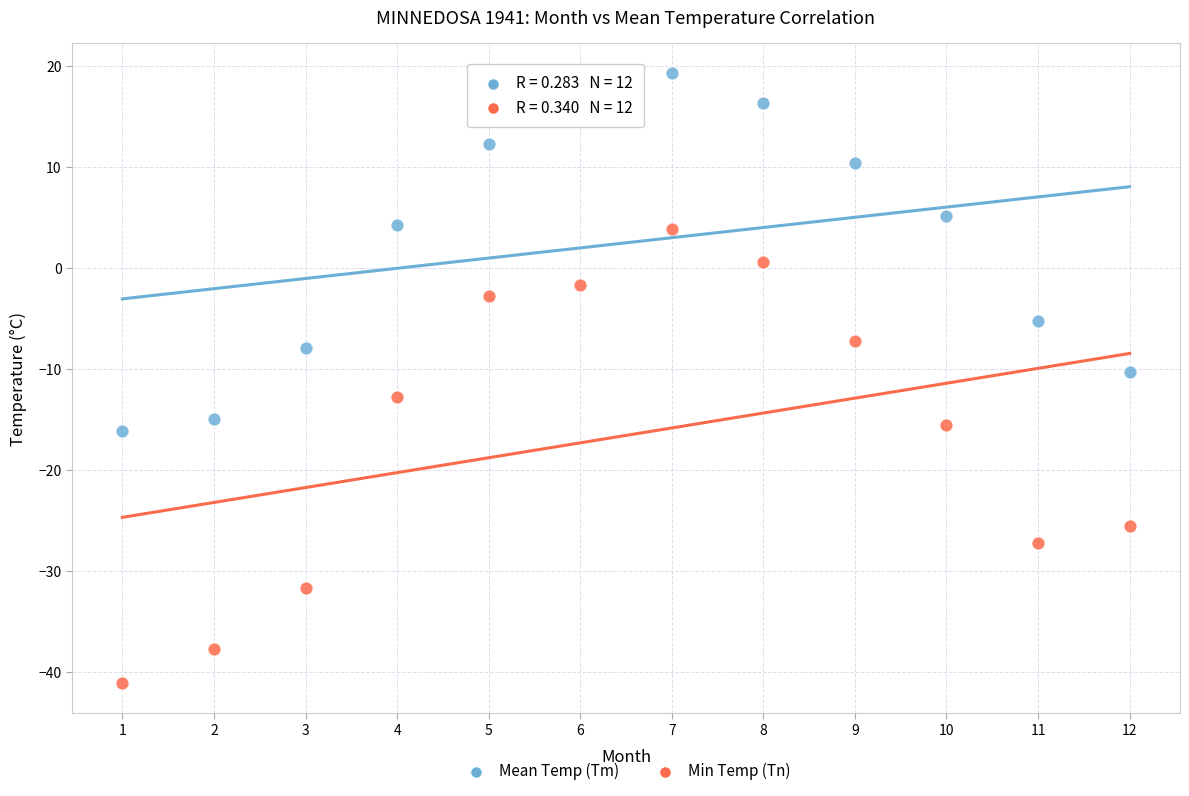

What are all the series names shown in the legend?

Mean Temp (Tm), Min Temp (Tn)